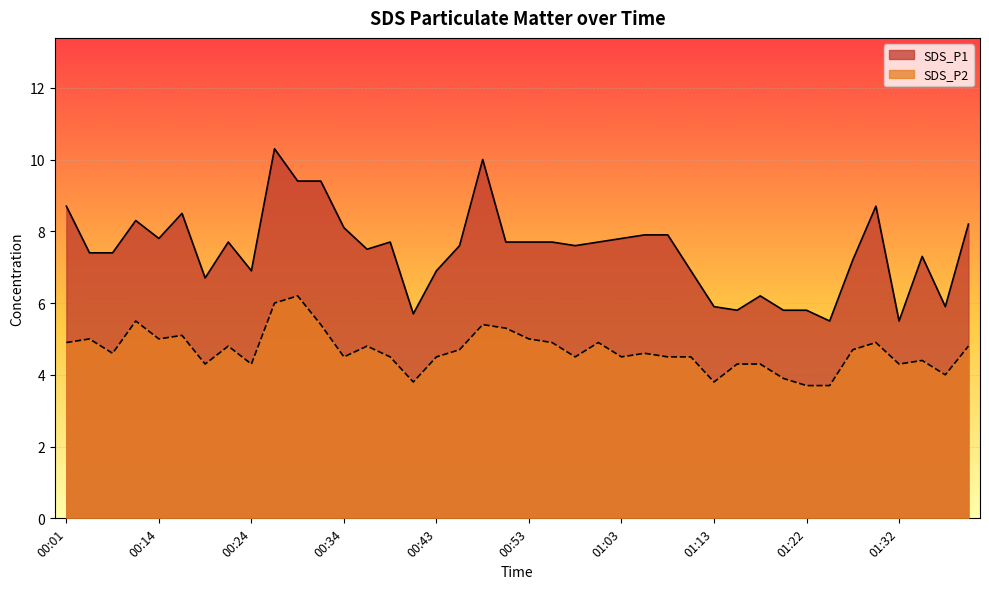

At which label does SDS_P2 first exceed 4?

00:01